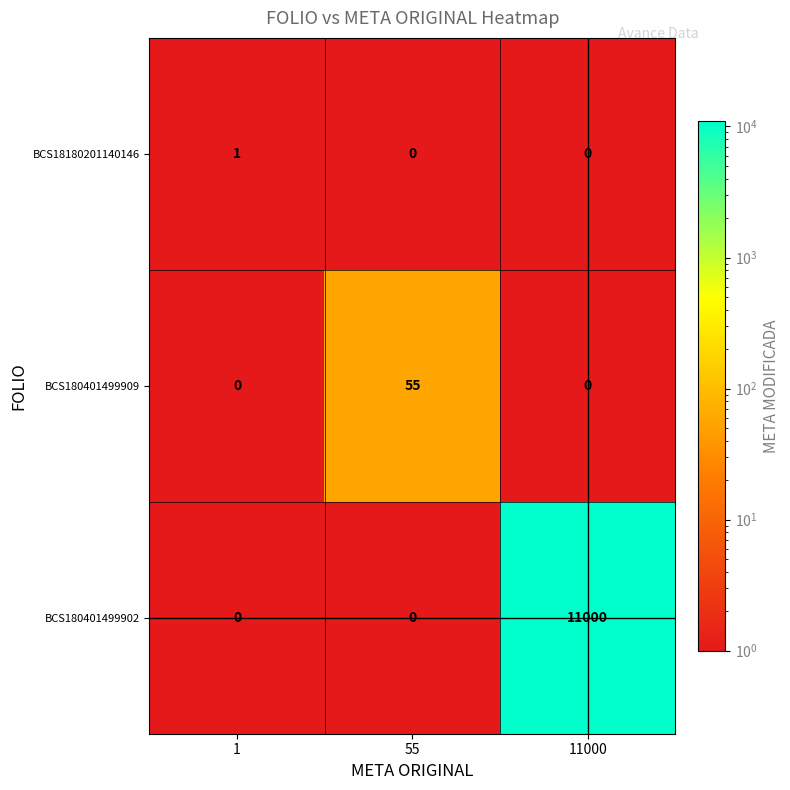

Which series has the largest total across all categories?

BCS180401499902